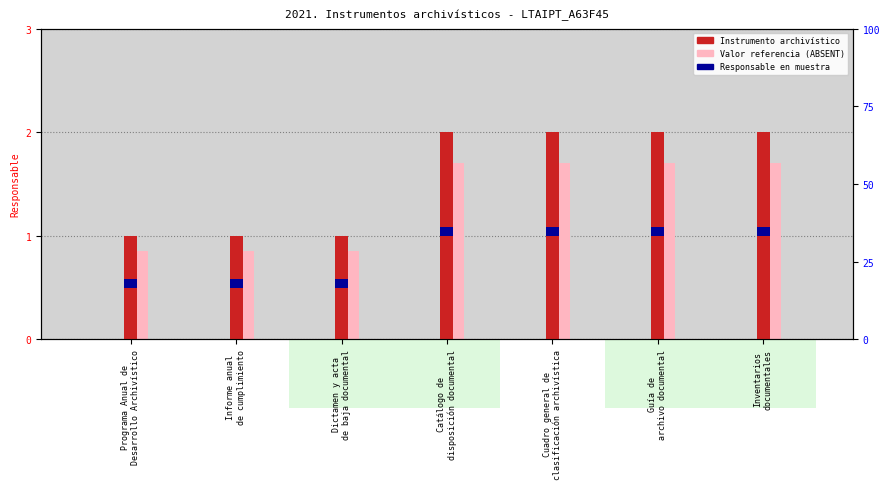

How many bars are there in each group?

2